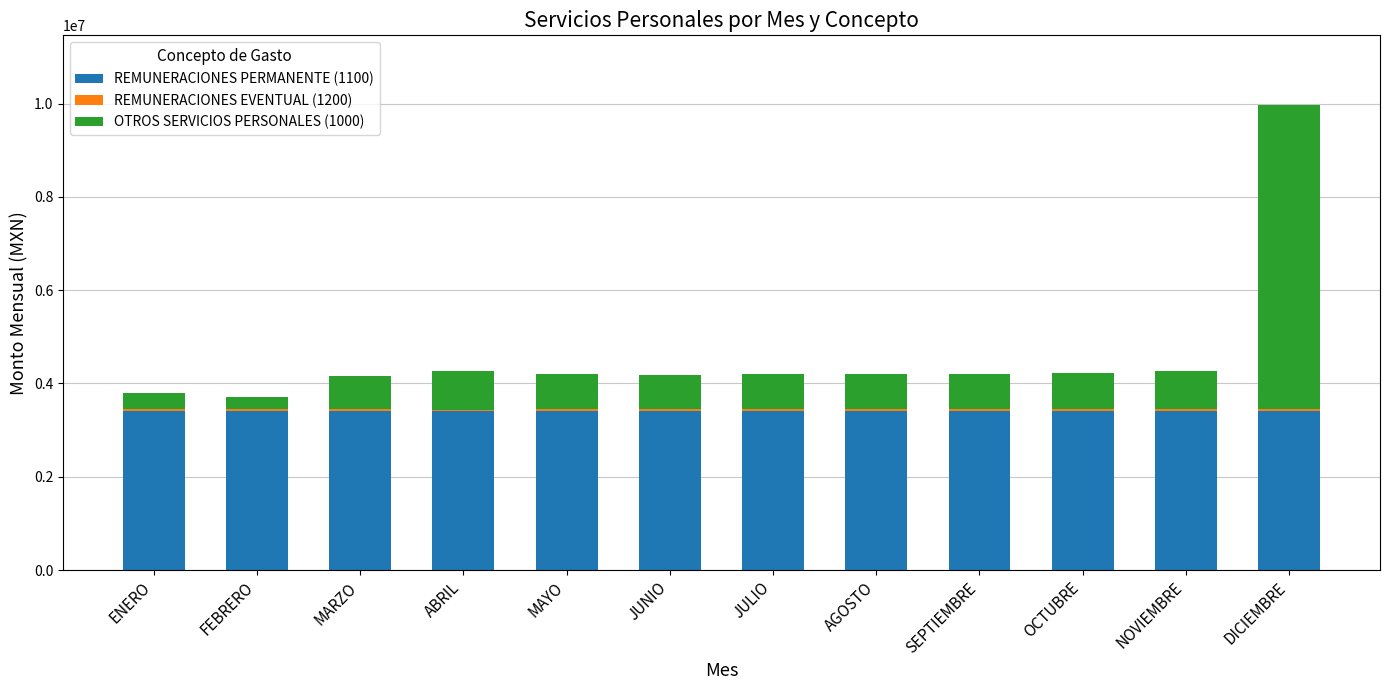

The value of REMUNERACIONES PERMANENTE (1100) at JULIO is 3400249. True or false?

True